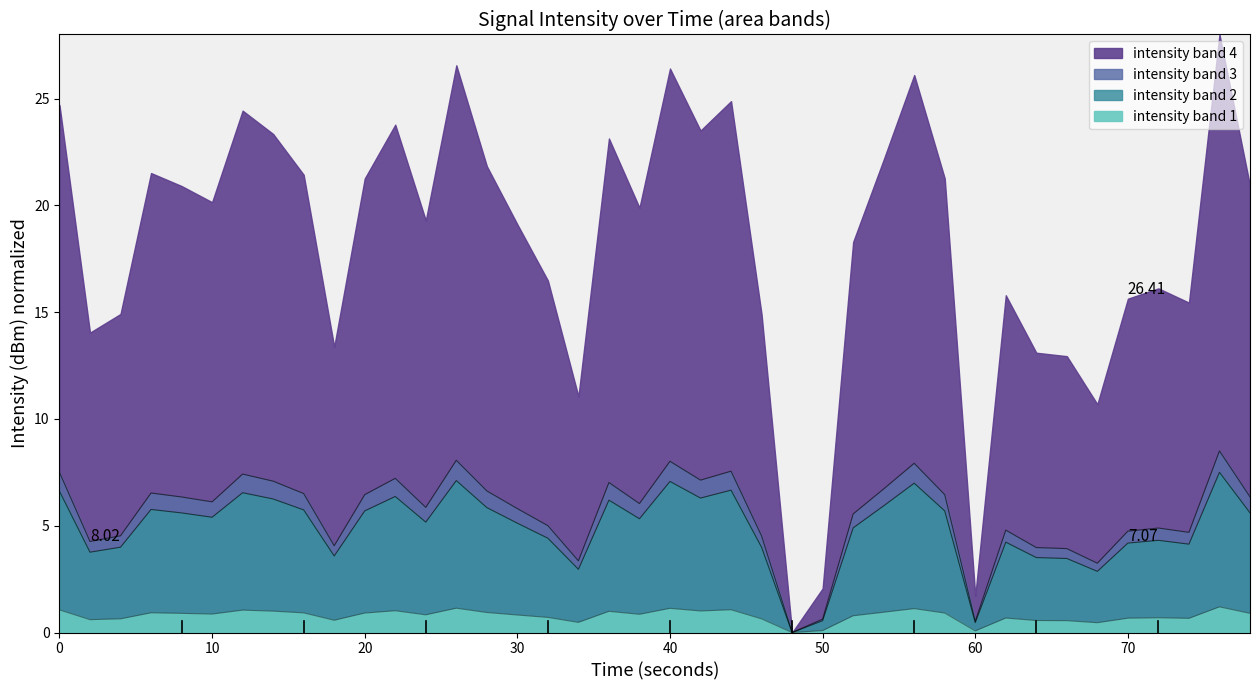

How many values are below 6?

19